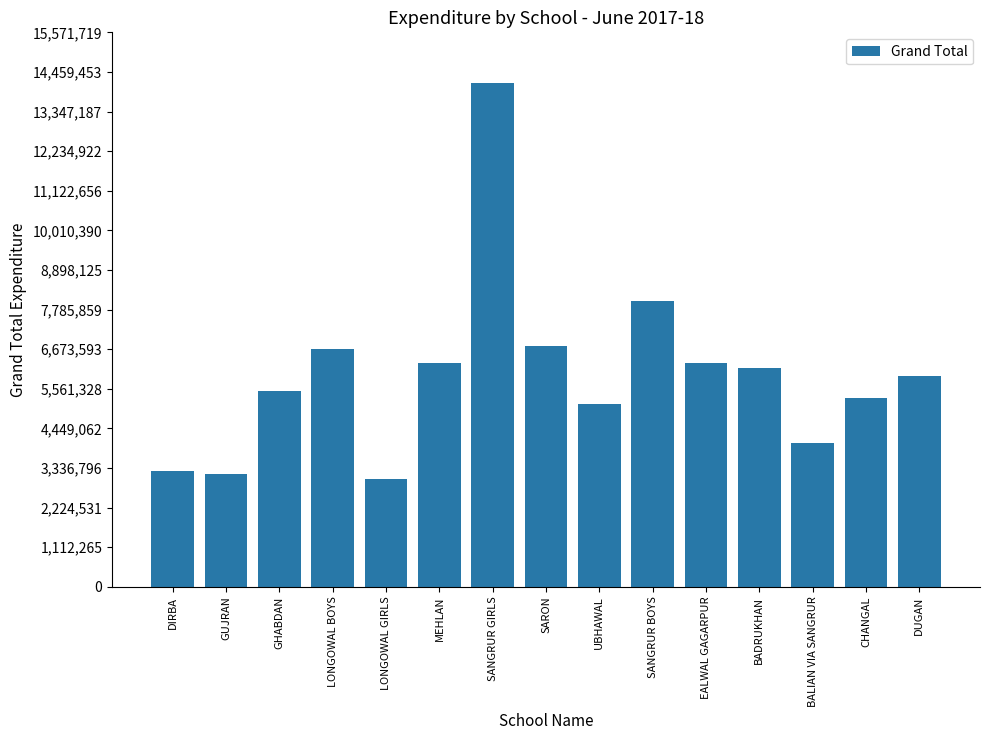

Which has a higher value, GUJRAN or SANGRUR BOYS?

SANGRUR BOYS